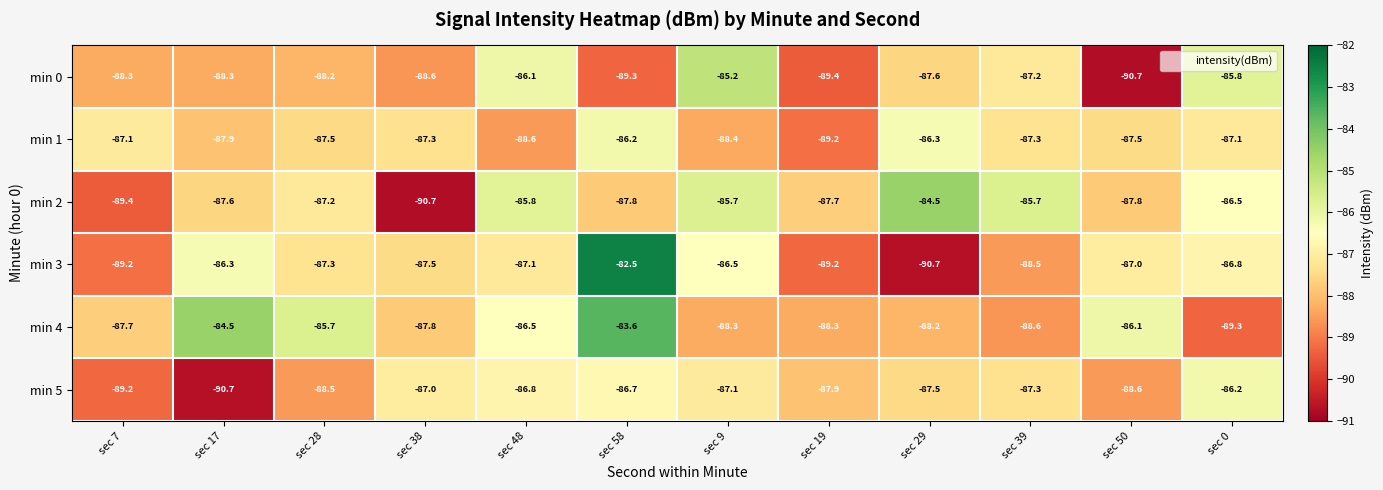

Where does the min 4 series first go above -87?

sec 17